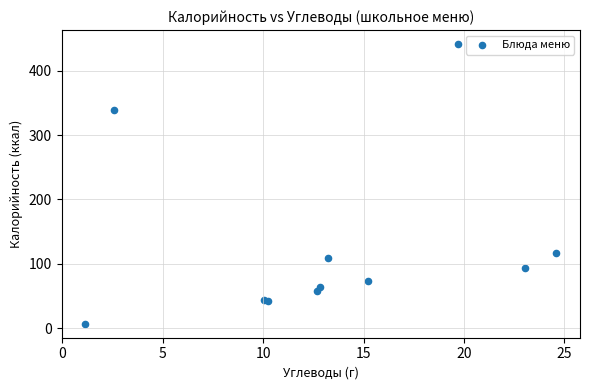

What Y value in the scatter plot is closest to 224?

117.2